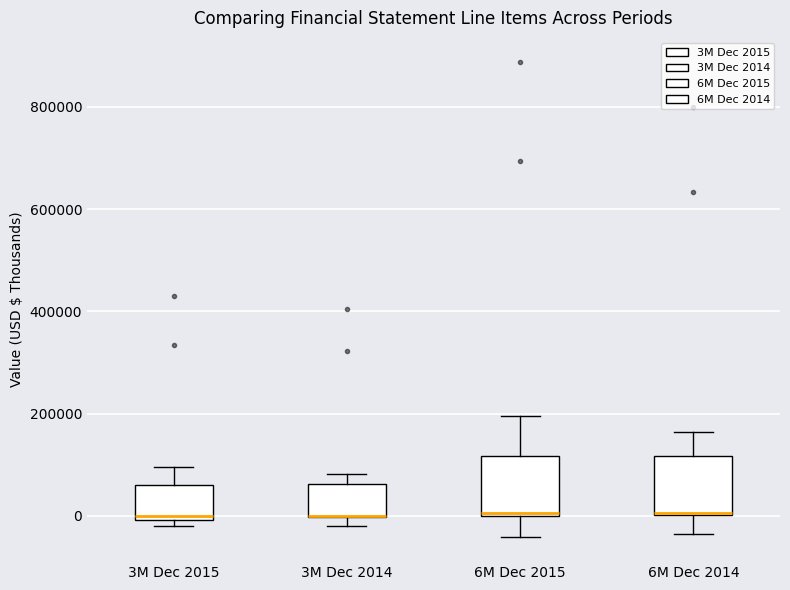

Where is the lower edge of the box for 6M Dec 2015 on the y-axis? The values are not printed on the chart, so give them approximately, as read against the axis.

0